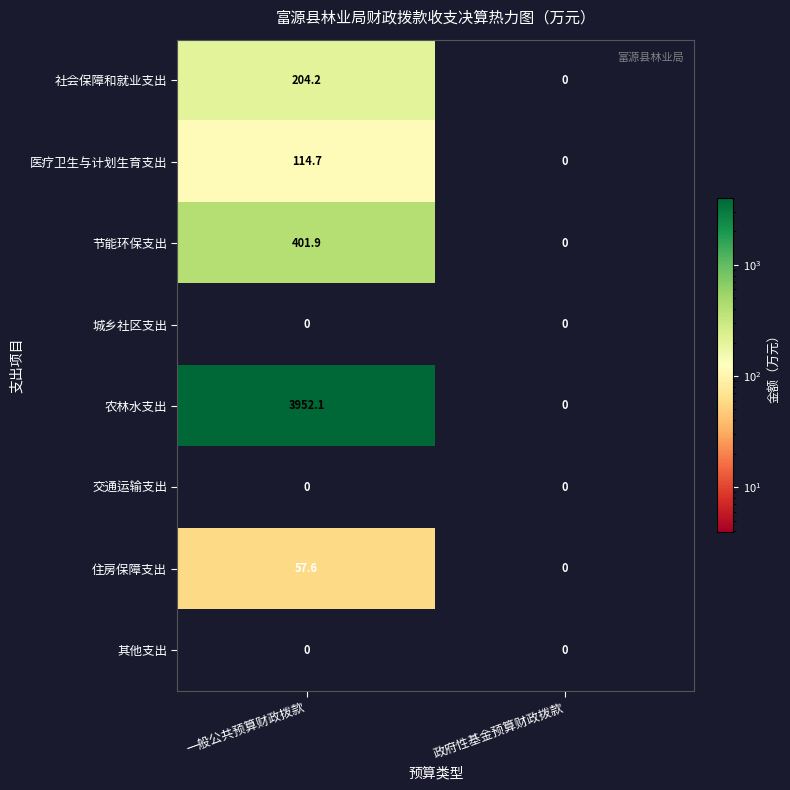

At which category is the sum across all series the highest?

一般公共预算财政拨款